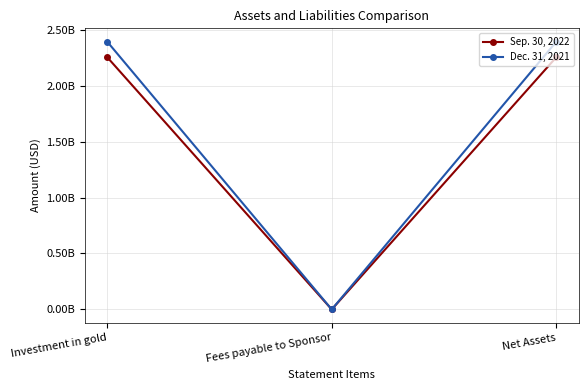

Which series has the largest total across all categories?

Dec. 31, 2021